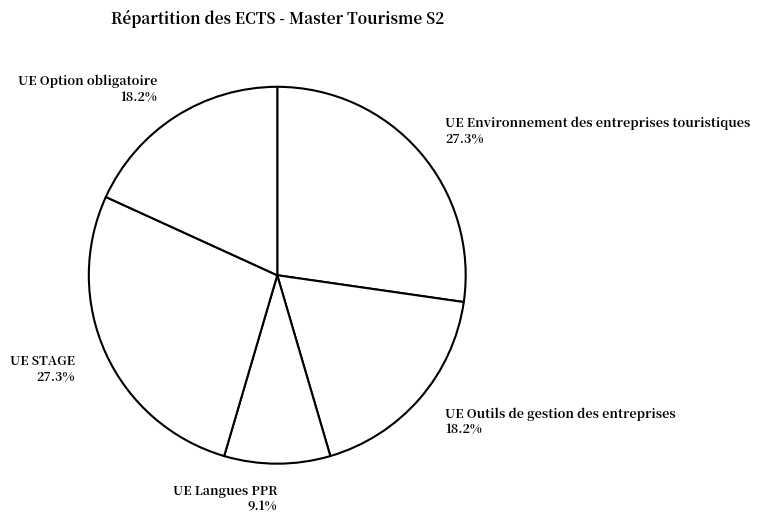

True or false: UE STAGE accounts for 27% of the total.

True